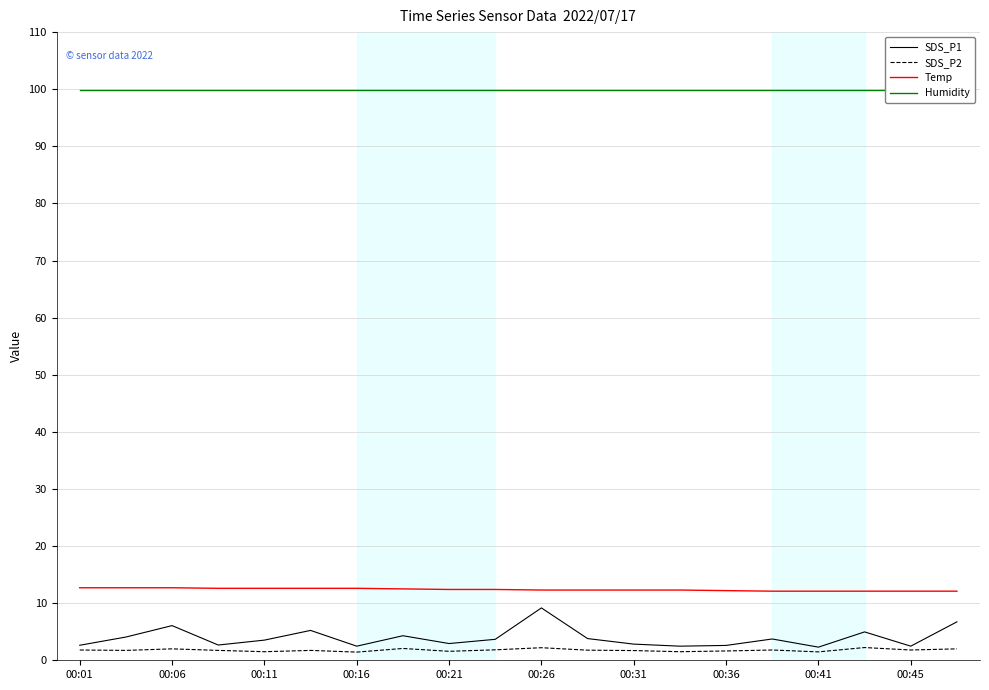

What is the minimum value for Temp?

12.1